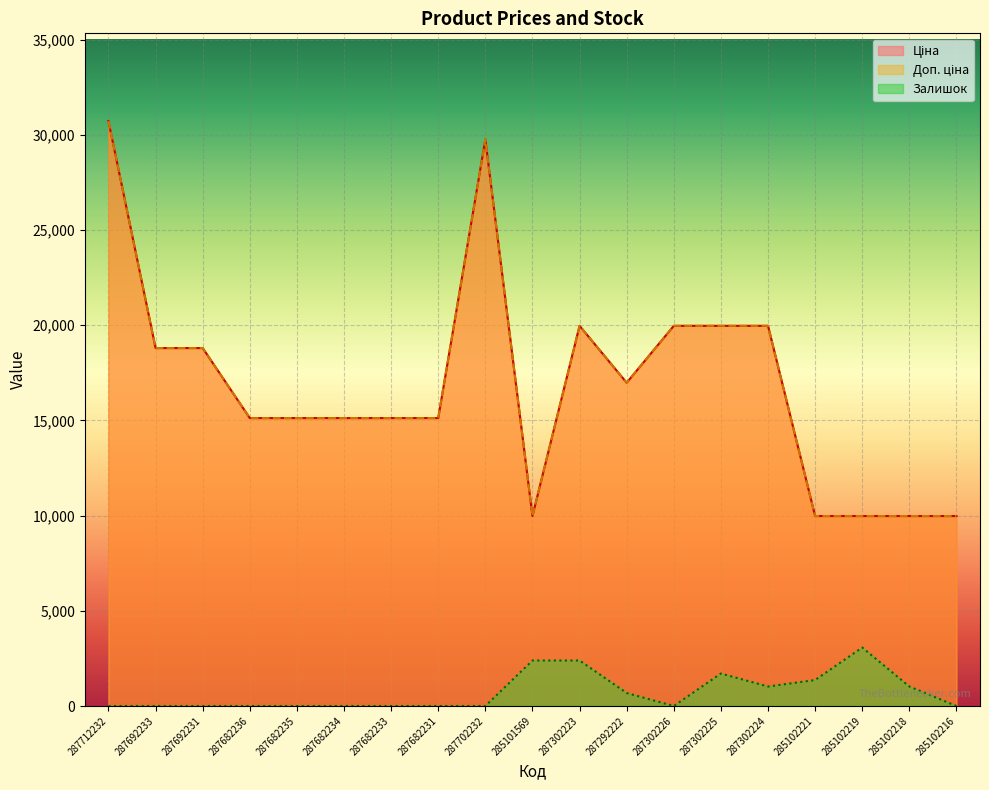

How many interior local peaks does the Ціна series have?

2